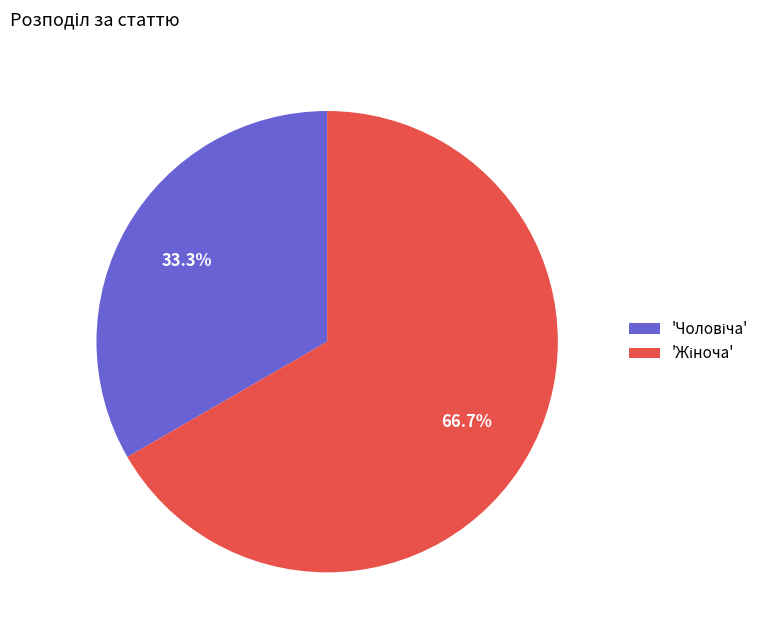

Is there any slice that represents more than half of the pie?

Yes